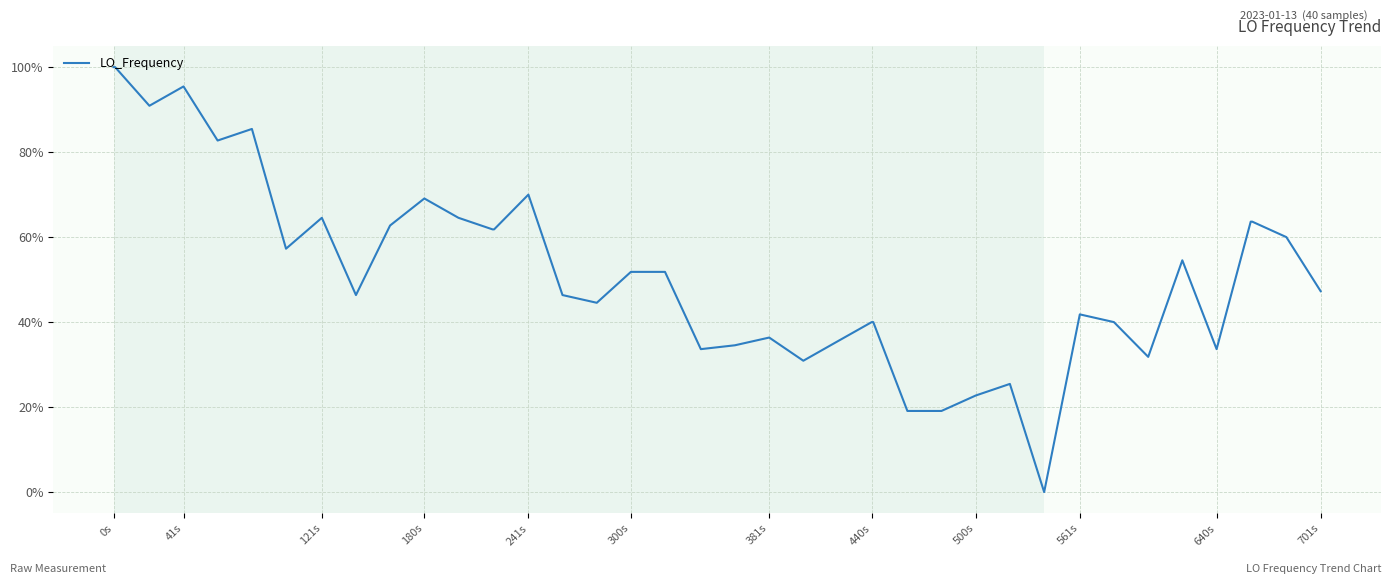

What is the greatest value displayed?

100.0